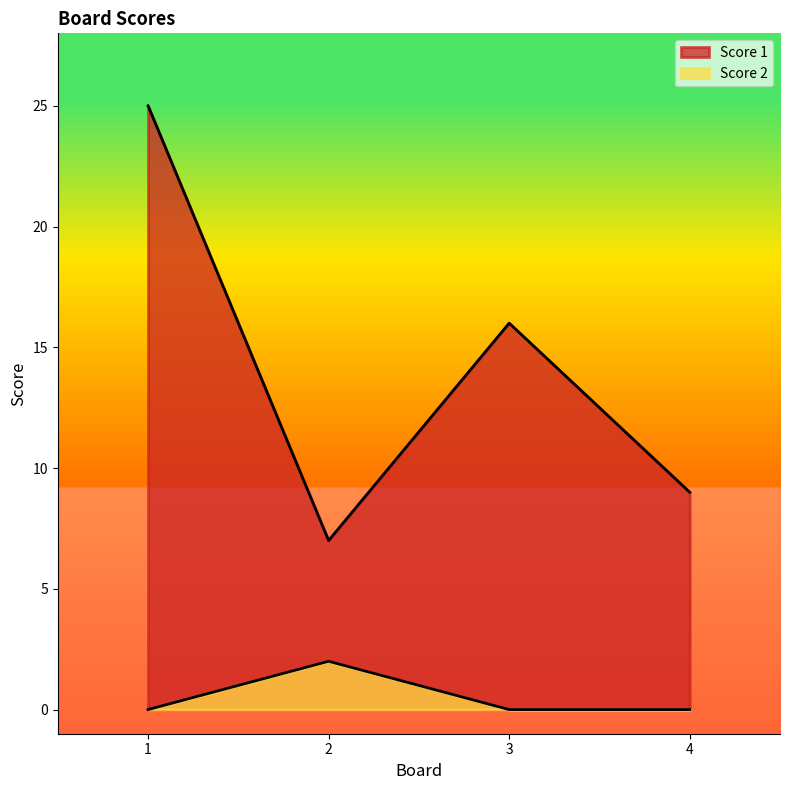

What is the value of the Score 1 point at the 2nd from the left?

7